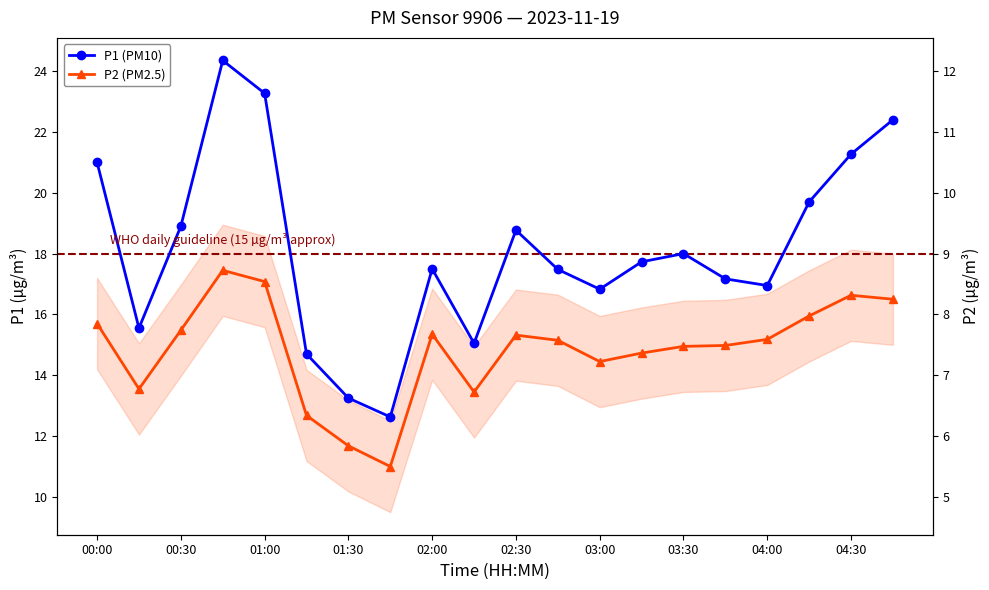

How many categories are shown in the chart?

20